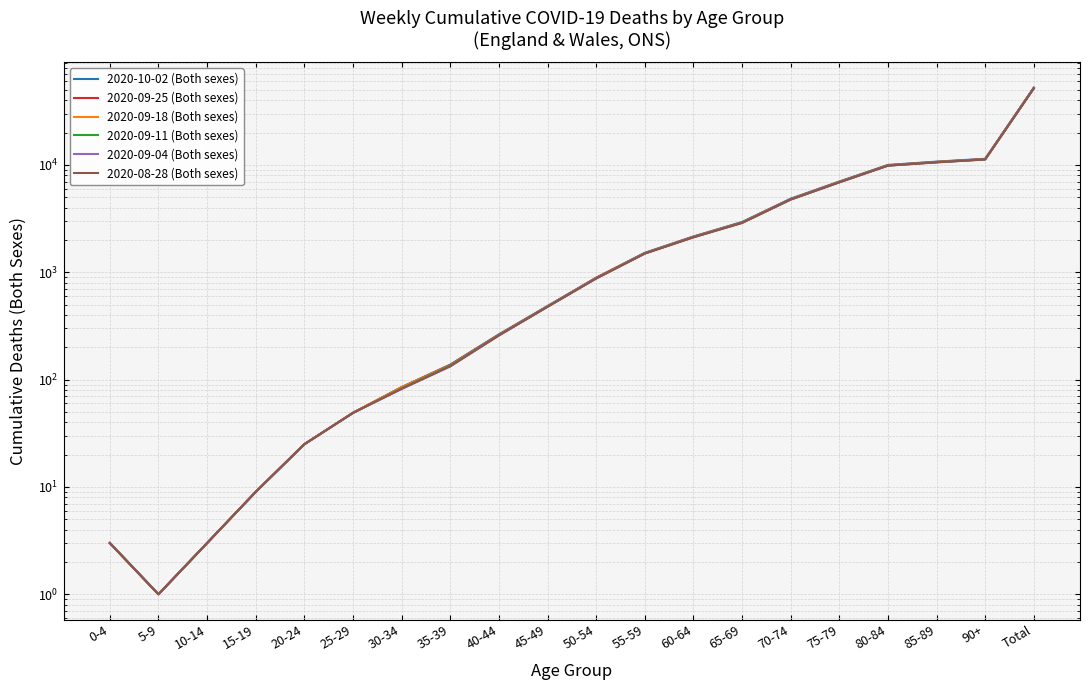

True or false: 2020-09-11 (Both sexes) and 2020-09-25 (Both sexes) intersect in this chart.

False